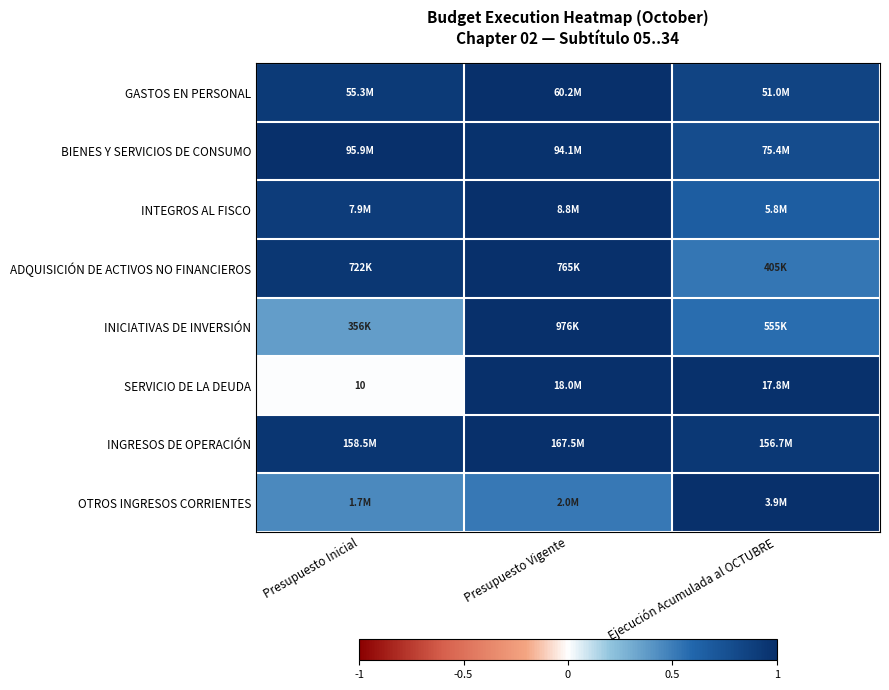

What is the difference between the highest and lowest values at Ejecución Acumulada al OCTUBRE?

0.5